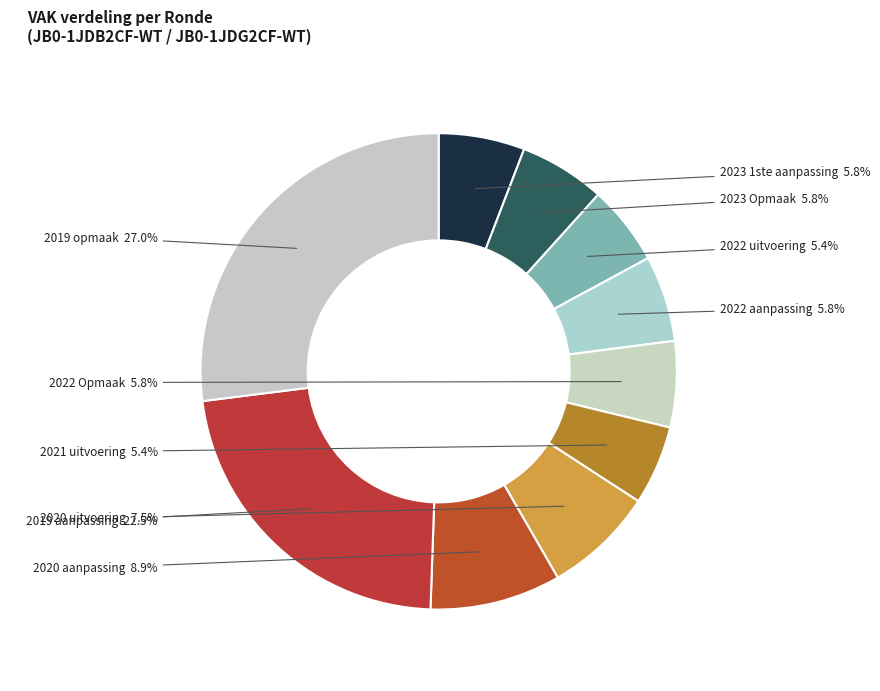

Approximately how many times larger is the value at 2021 uitvoering compared to 2022 uitvoering?

1.0